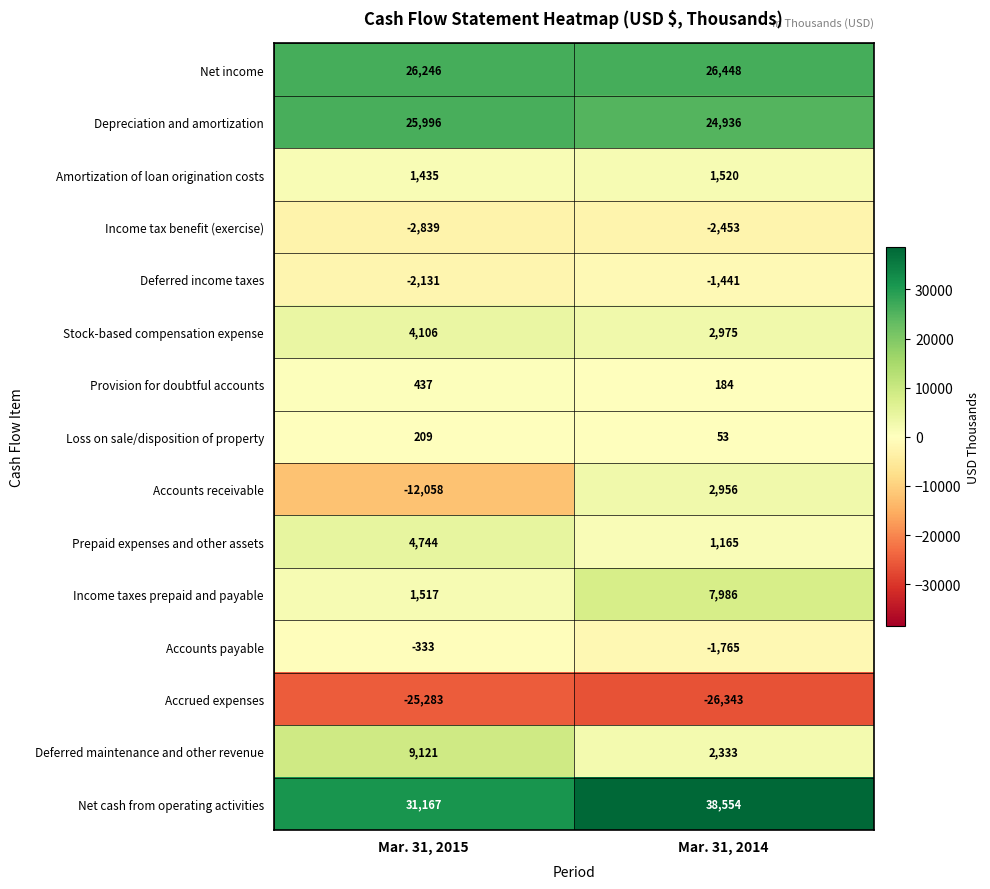

Is it true that Income tax benefit (exercise) equals -2839 at Mar. 31, 2015?

True